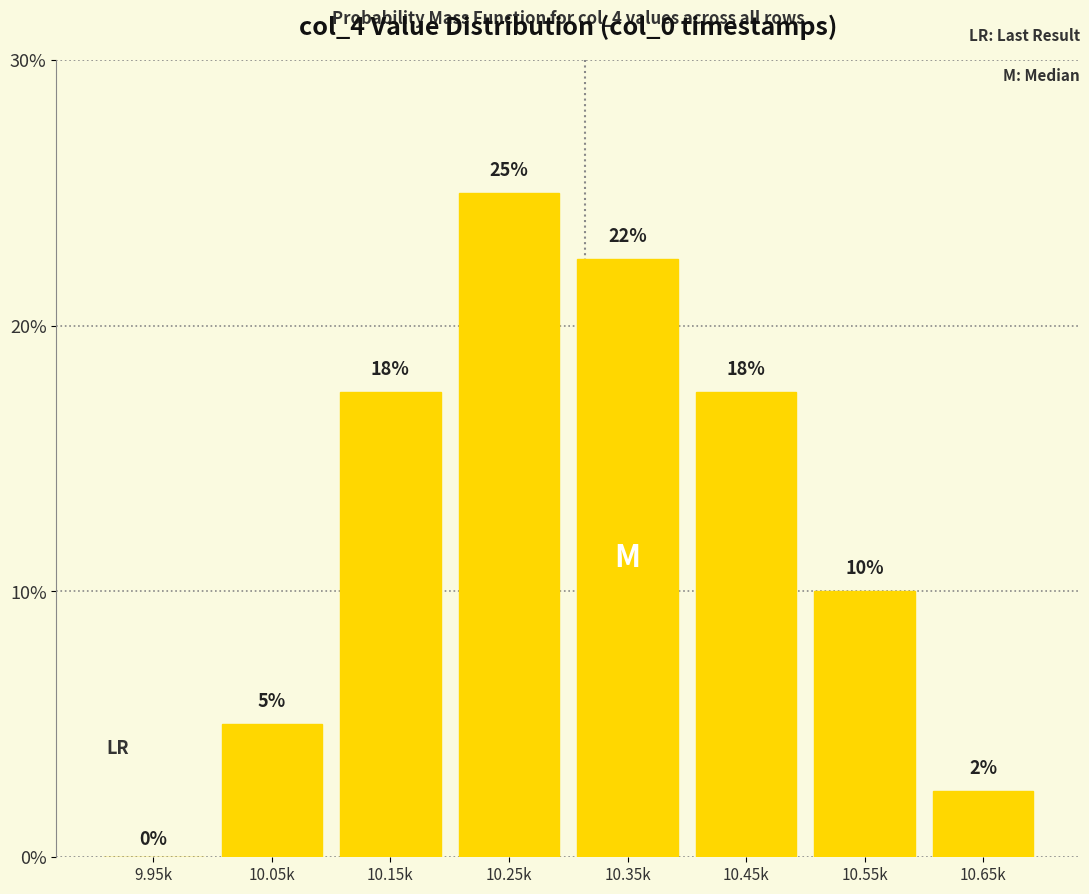

Between 10.45k and 10.55k, which is larger?

10.45k